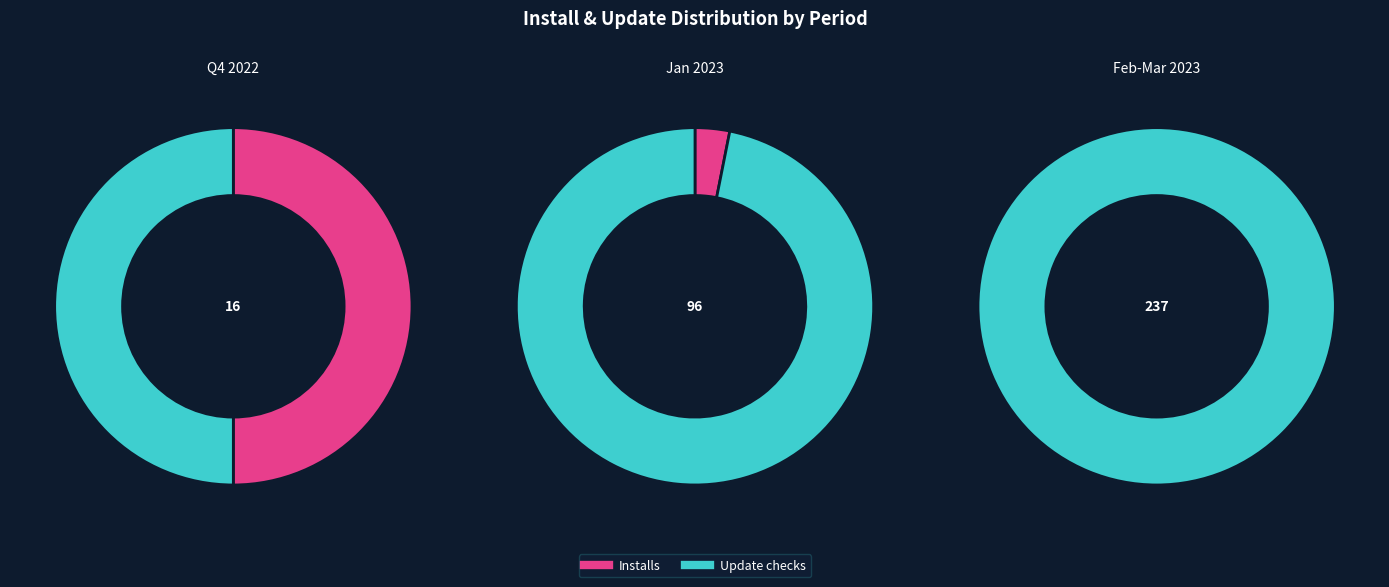

Rank the series by their average value, from highest to lowest.

Update checks, Installs